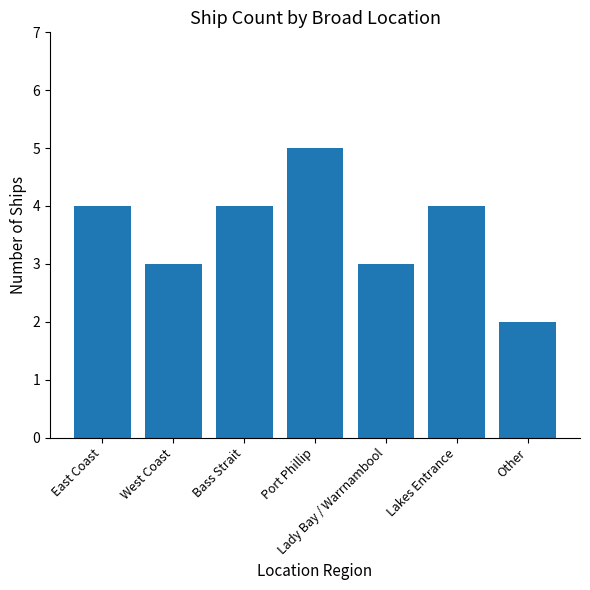

What is the label of the 6th bar from the left?

Lakes Entrance